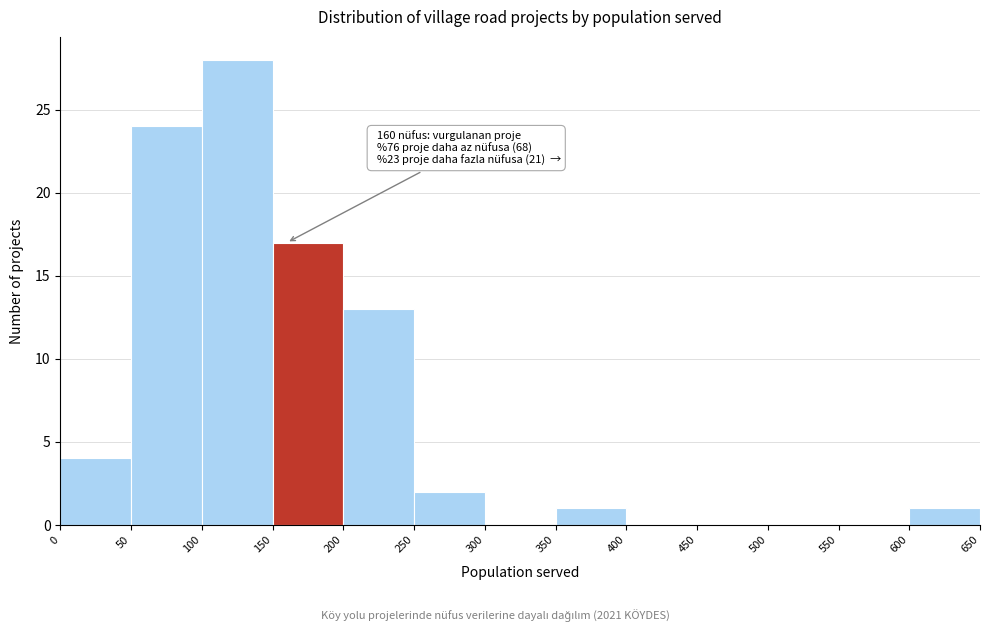

Which range on the x-axis has the tallest bar?

100 to 150